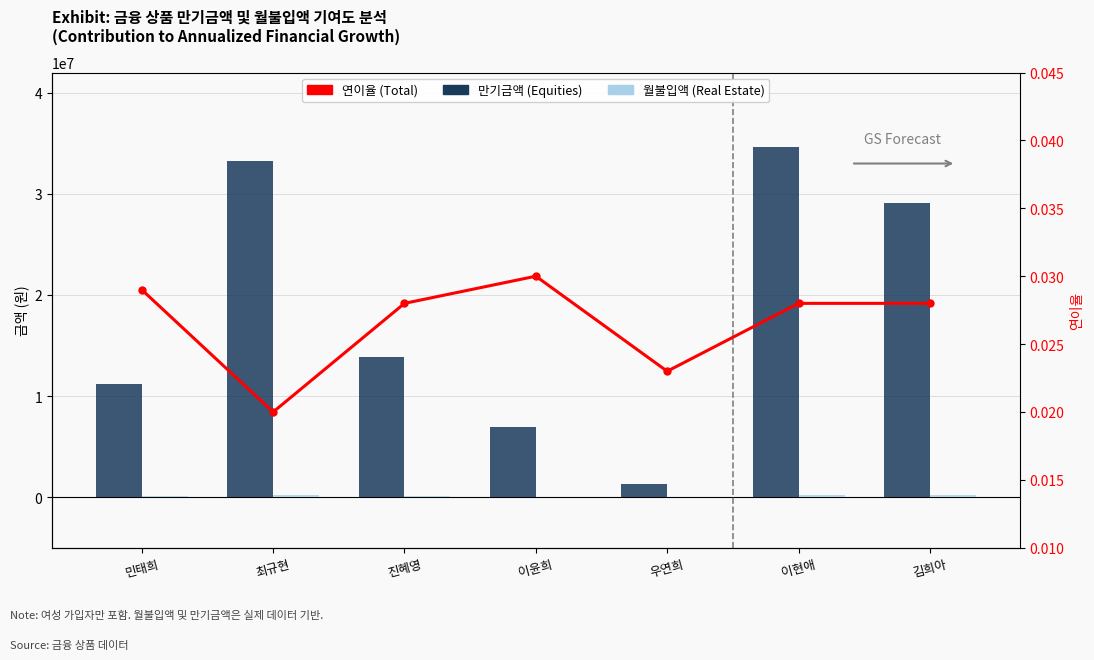

Between 최규현 and 이윤희, which is larger?

최규현